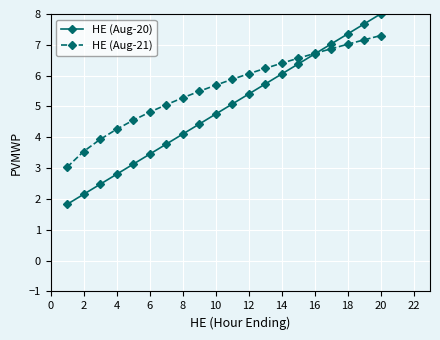

How many lines are shown in the chart?

2